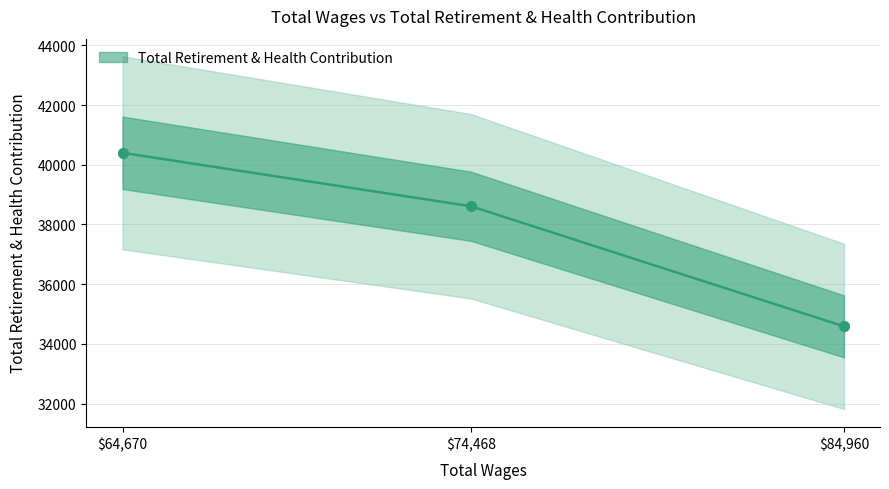

What is the ratio of the value at 84960.0 to the value at 64670.0?

0.9